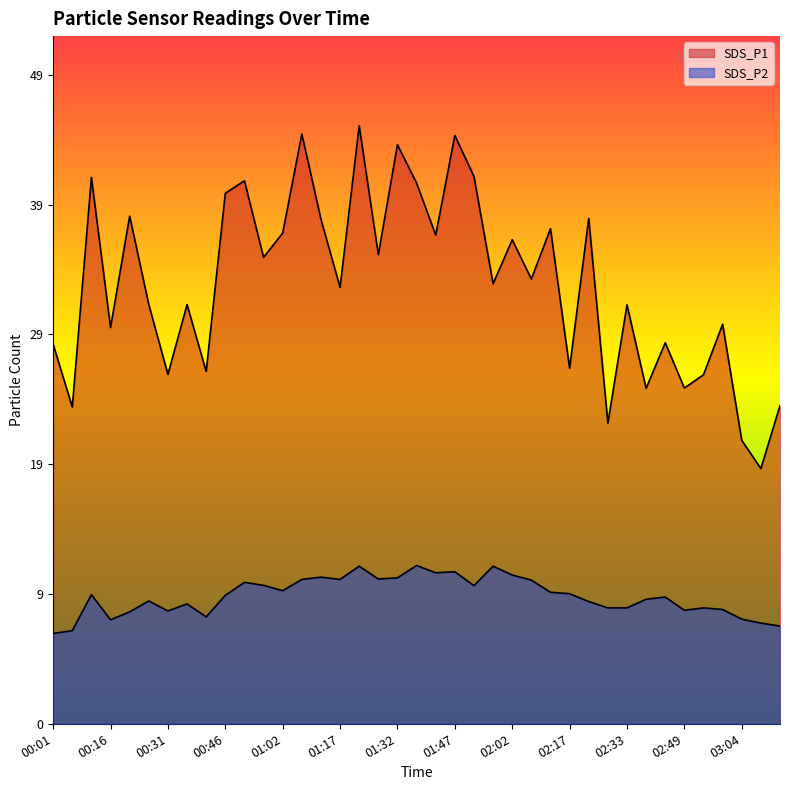

Does the chart have visible grid lines?

No